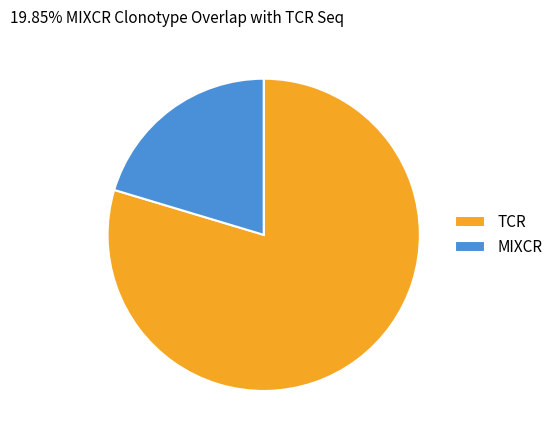

Which slice is the smallest?

MIXCR